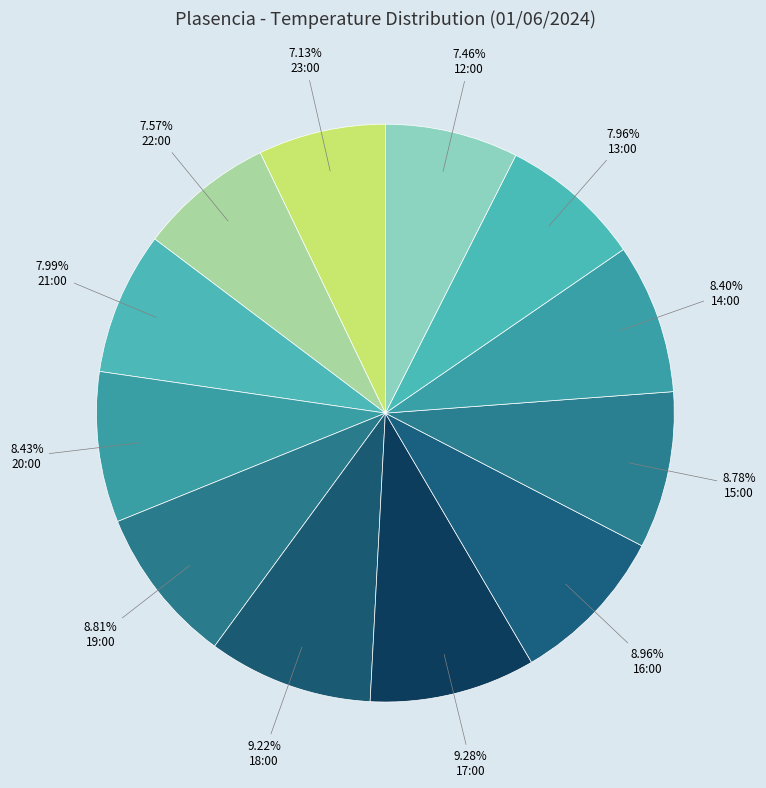

Count the number of slices in the pie.

12